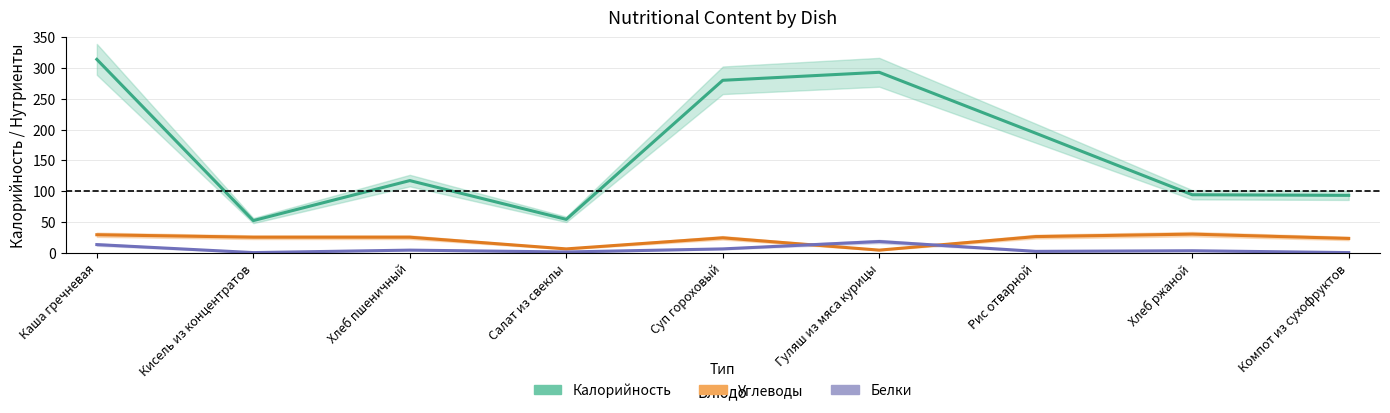

Rank the categories by Белки value from lowest to highest.

Кисель из концентратов, Компот из сухофруктов, Салат из свеклы, Рис отварной, Хлеб ржаной, Хлеб пшеничный, Суп гороховый, Каша гречневая, Гуляш из мяса курицы